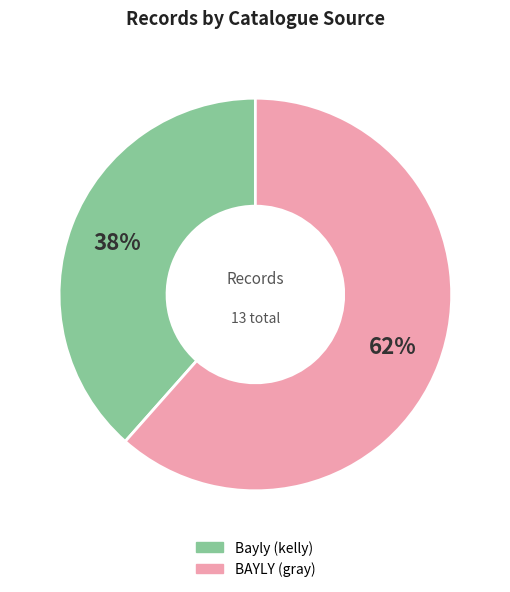

What is the largest slice in the pie chart?

BAYLY (gray)